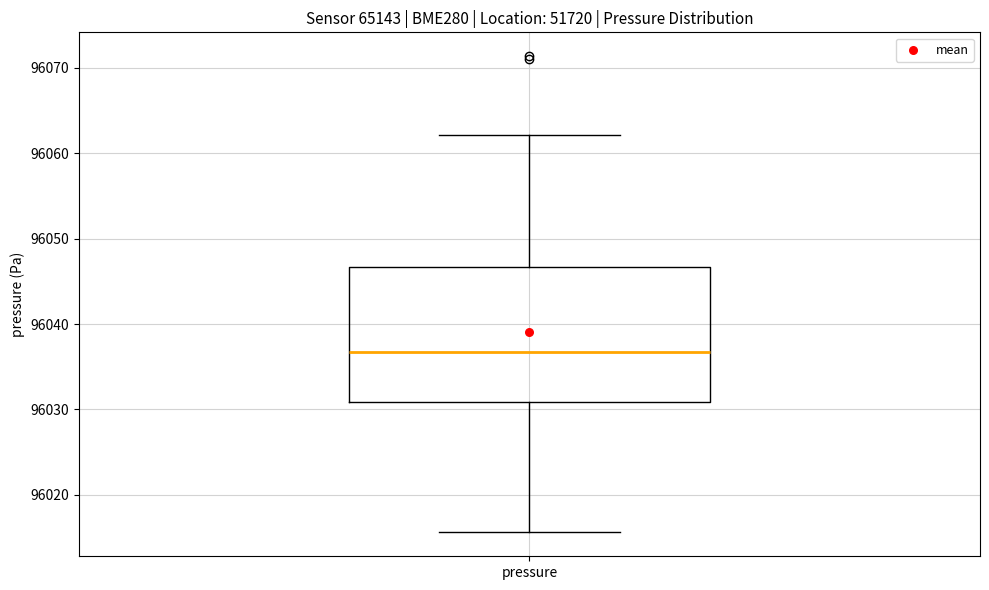

Transcribe this box plot: give where the median line is, the range the box spans, and where the two whiskers end, as read against the y-axis. The values are not printed on the chart, so give them approximately, as read against the axis.

median 96037, box 96031 to 96047, whiskers 96016 to 96062